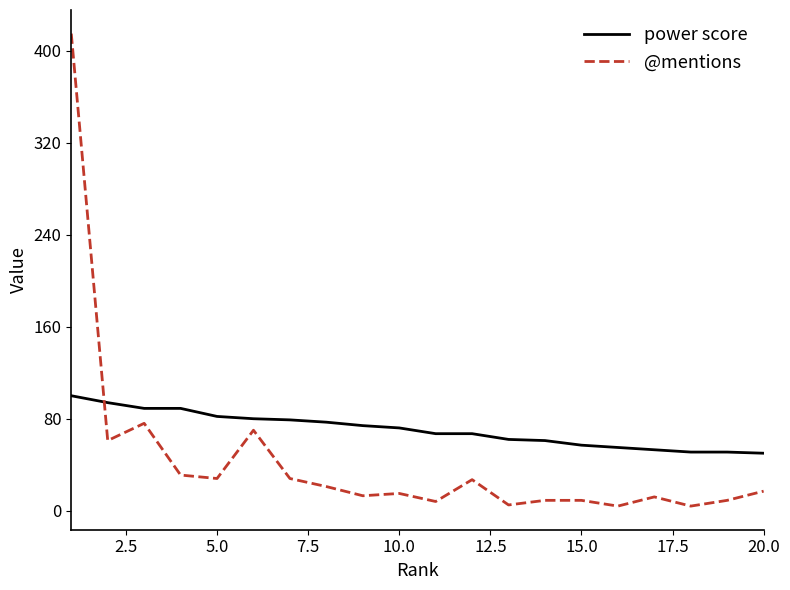

What is the maximum value shown in the chart?

415